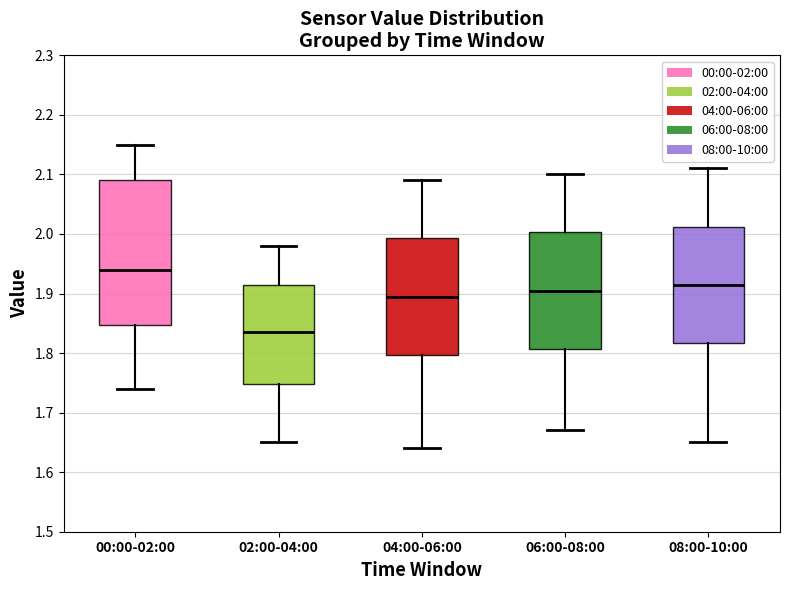

Reading left to right, transcribe this box plot: for each box, give where its median line is, the range the box spans, and where its two whiskers end, as read against the y-axis. The values are not printed on the chart, so give them approximately, as read against the axis.

00:00-02:00: median 1.94, box 1.85 to 2.09, whiskers 1.74 to 2.15
02:00-04:00: median 1.84, box 1.75 to 1.92, whiskers 1.65 to 1.98
04:00-06:00: median 1.90, box 1.80 to 1.99, whiskers 1.64 to 2.09
06:00-08:00: median 1.91, box 1.81 to 2.00, whiskers 1.67 to 2.10
08:00-10:00: median 1.92, box 1.82 to 2.01, whiskers 1.65 to 2.11